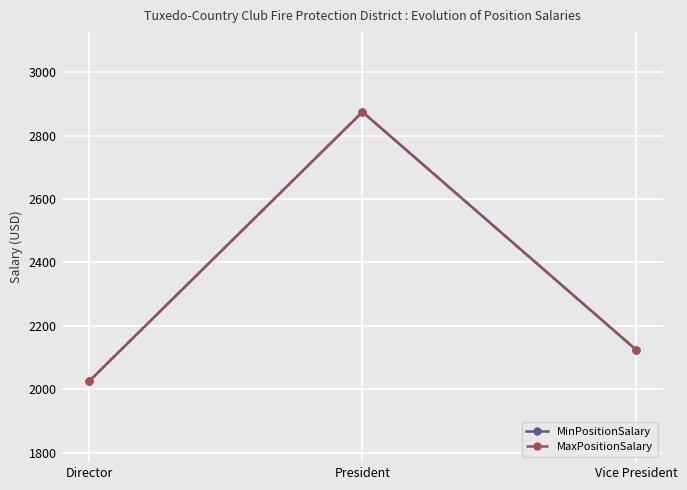

Is the value of MaxPositionSalary at President greater than the value of MinPositionSalary at Vice President?

Yes